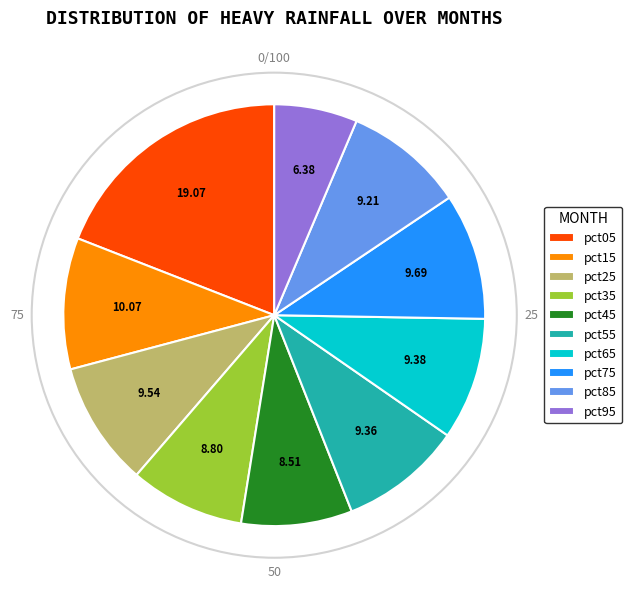

How many segments does this pie chart have?

10